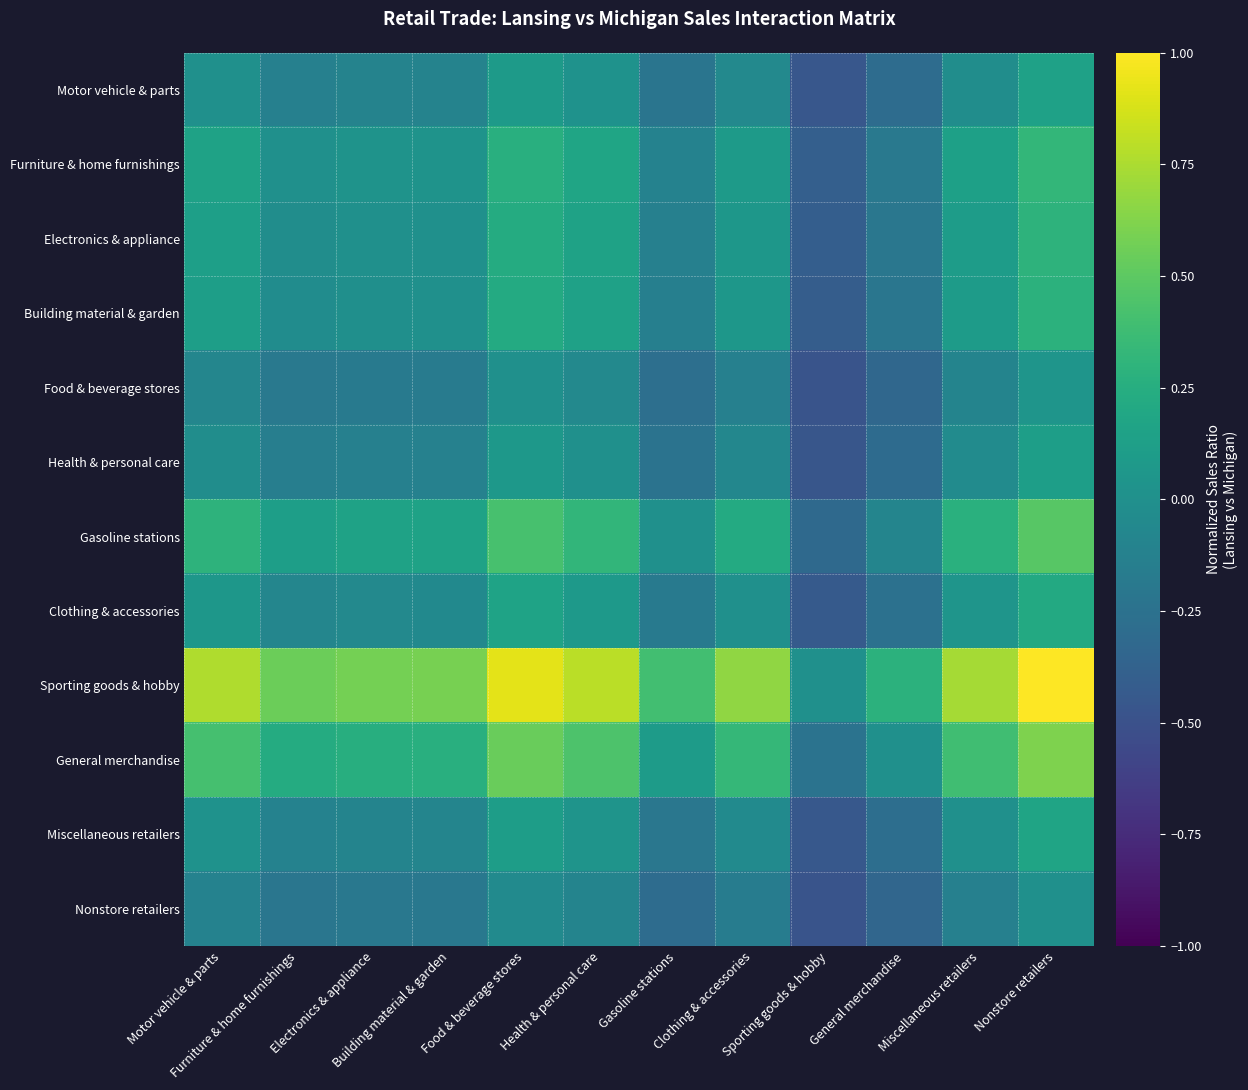

What is the difference between the highest and lowest values at Sporting goods & hobby?

0.5